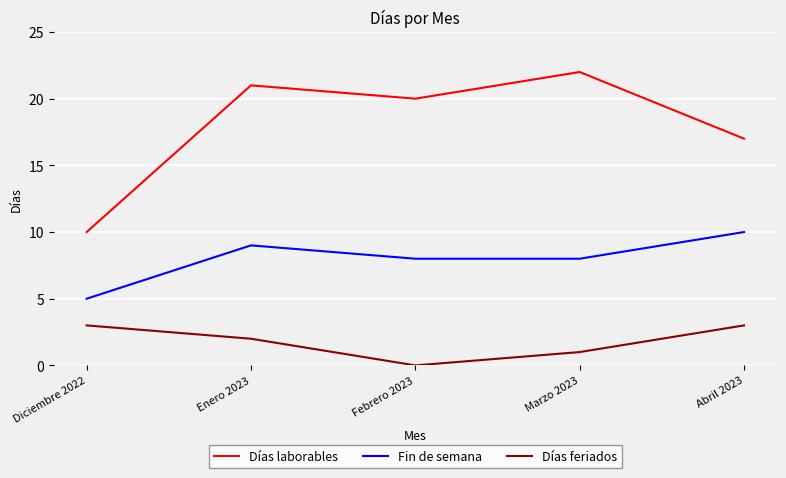

True or false: Días feriados has more than 1 interior local peaks.

False